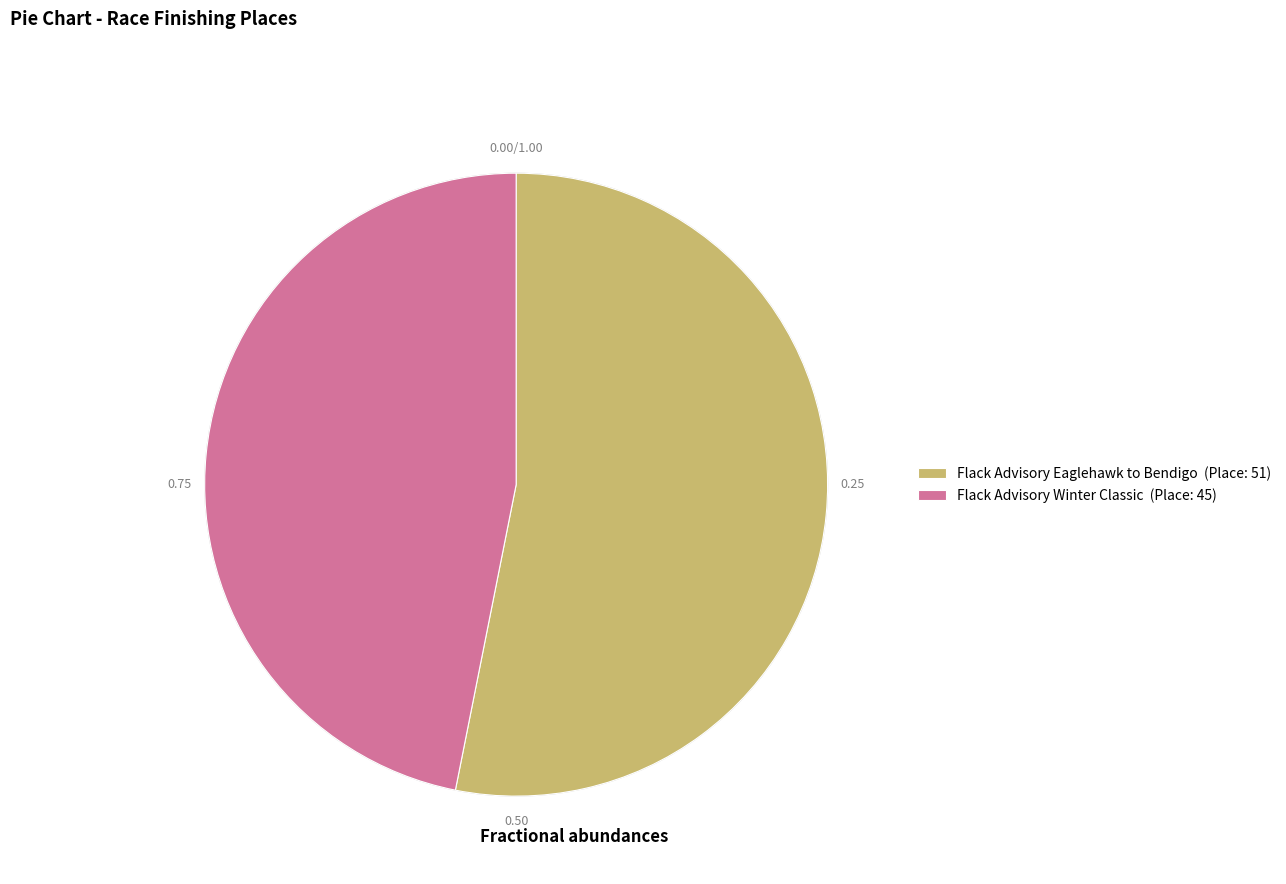

Approximately how many times larger is the value at Flack Advisory Winter Classic (Place: 45) compared to Flack Advisory Eaglehawk to Bendigo (Place: 51)?

0.9